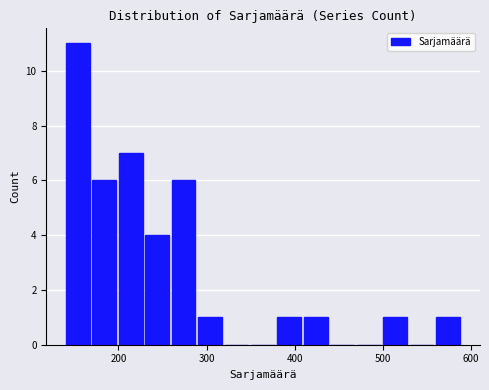

Read against the x-axis, roughly where is the centre of the tallest bar?

150